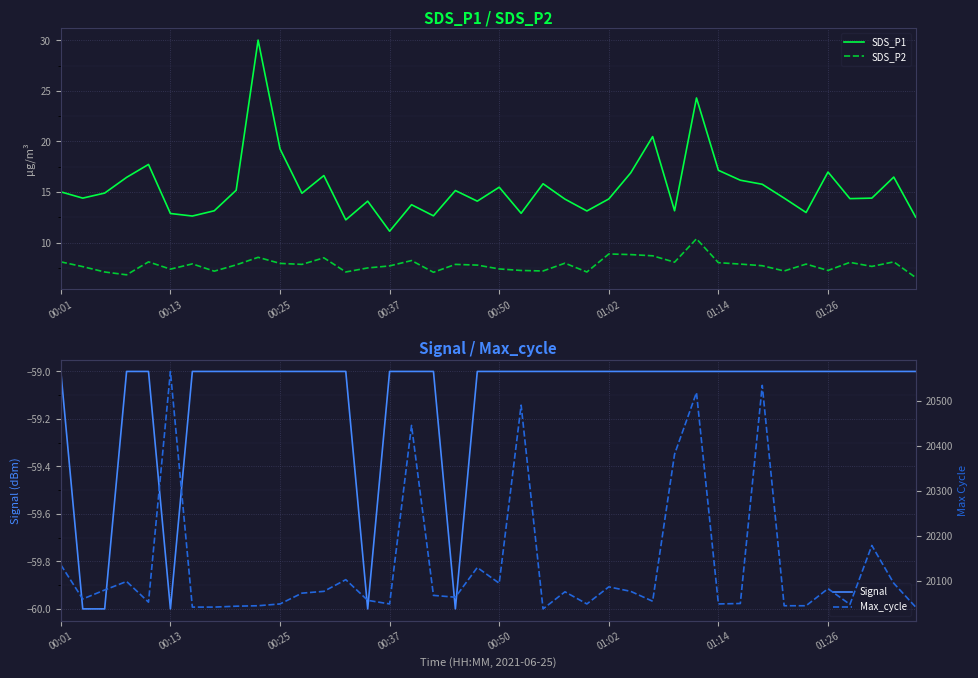

True or false: SDS_P1 and SDS_P2 intersect in this chart.

False